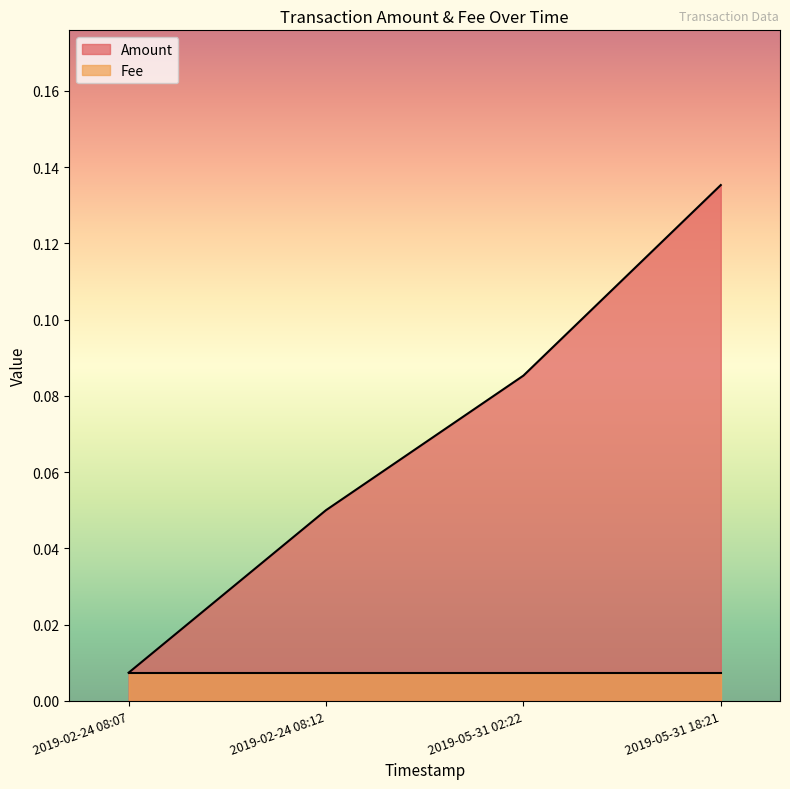

At how many categories does at least one series exceed 0?

4